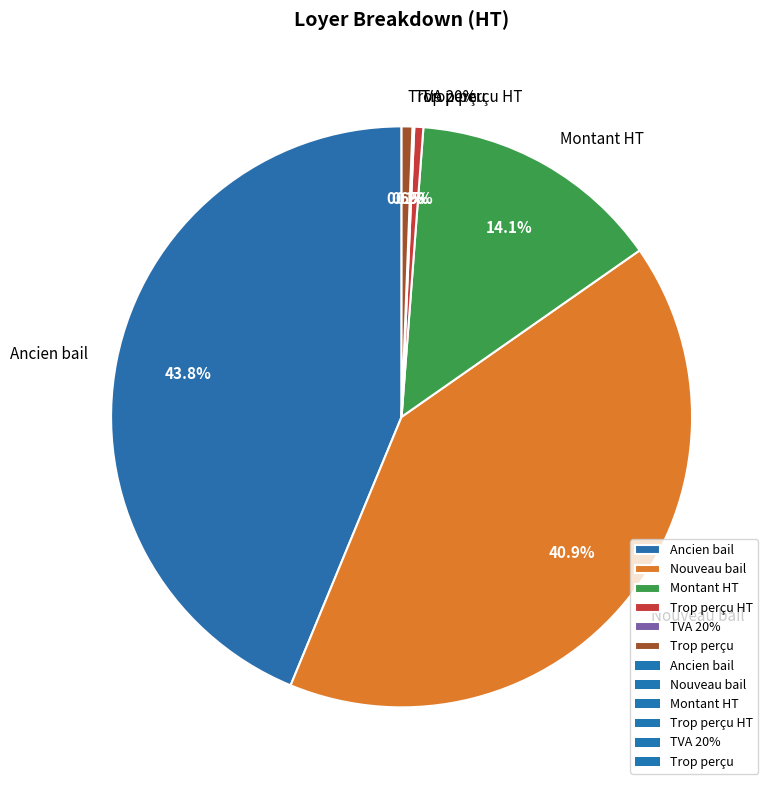

What percentage is the Trop perçu HT slice, to the nearest percent?

1%